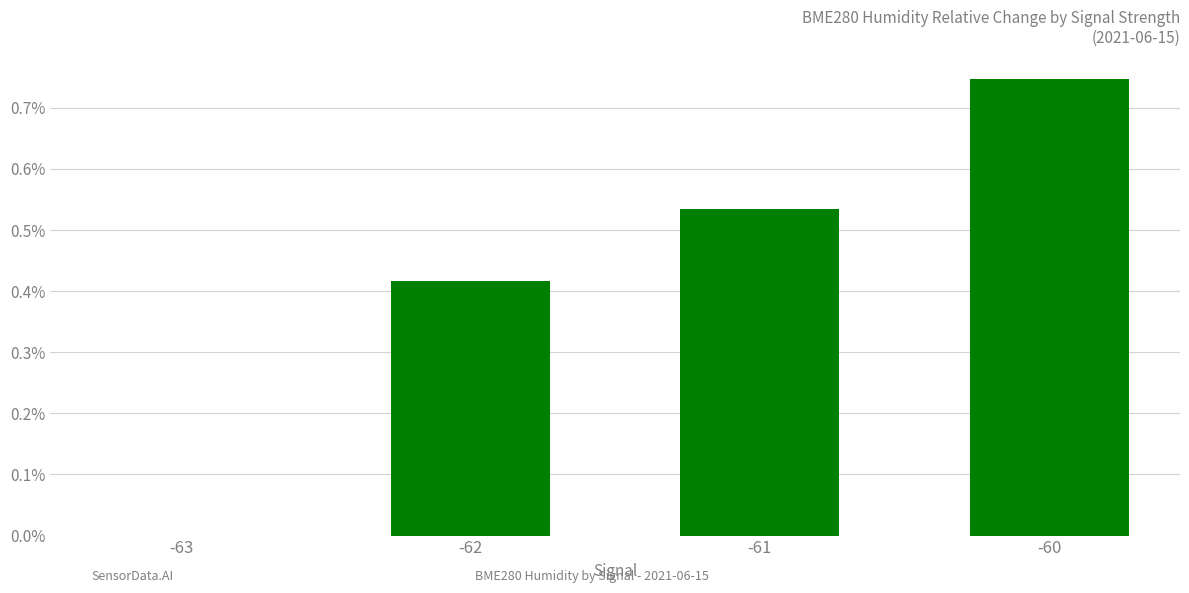

Are the bars horizontal?

No